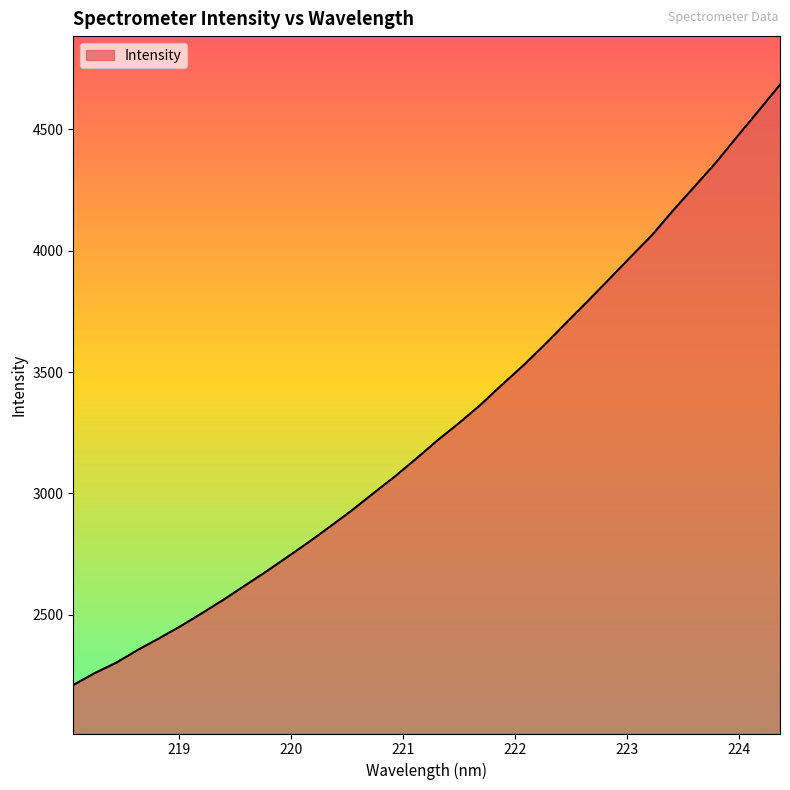

What is the greatest value displayed?

4683.9